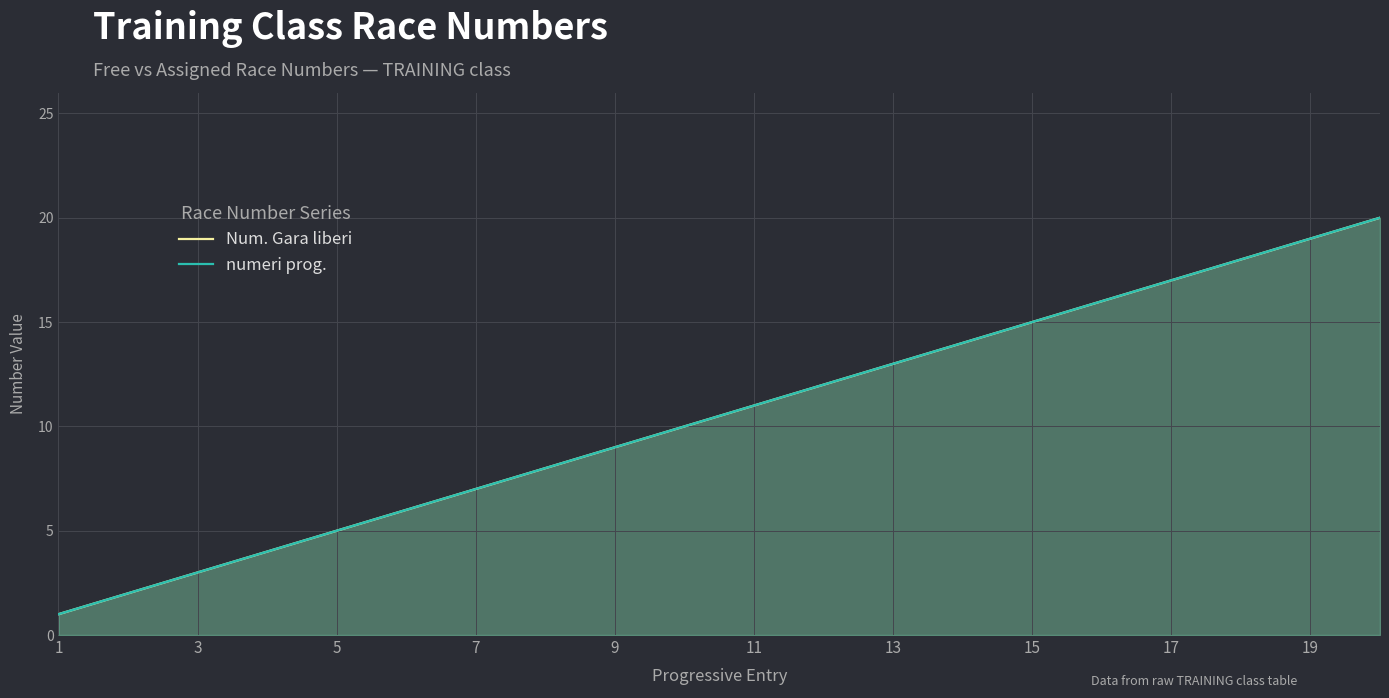

Between 11 and 7, which is larger?

11